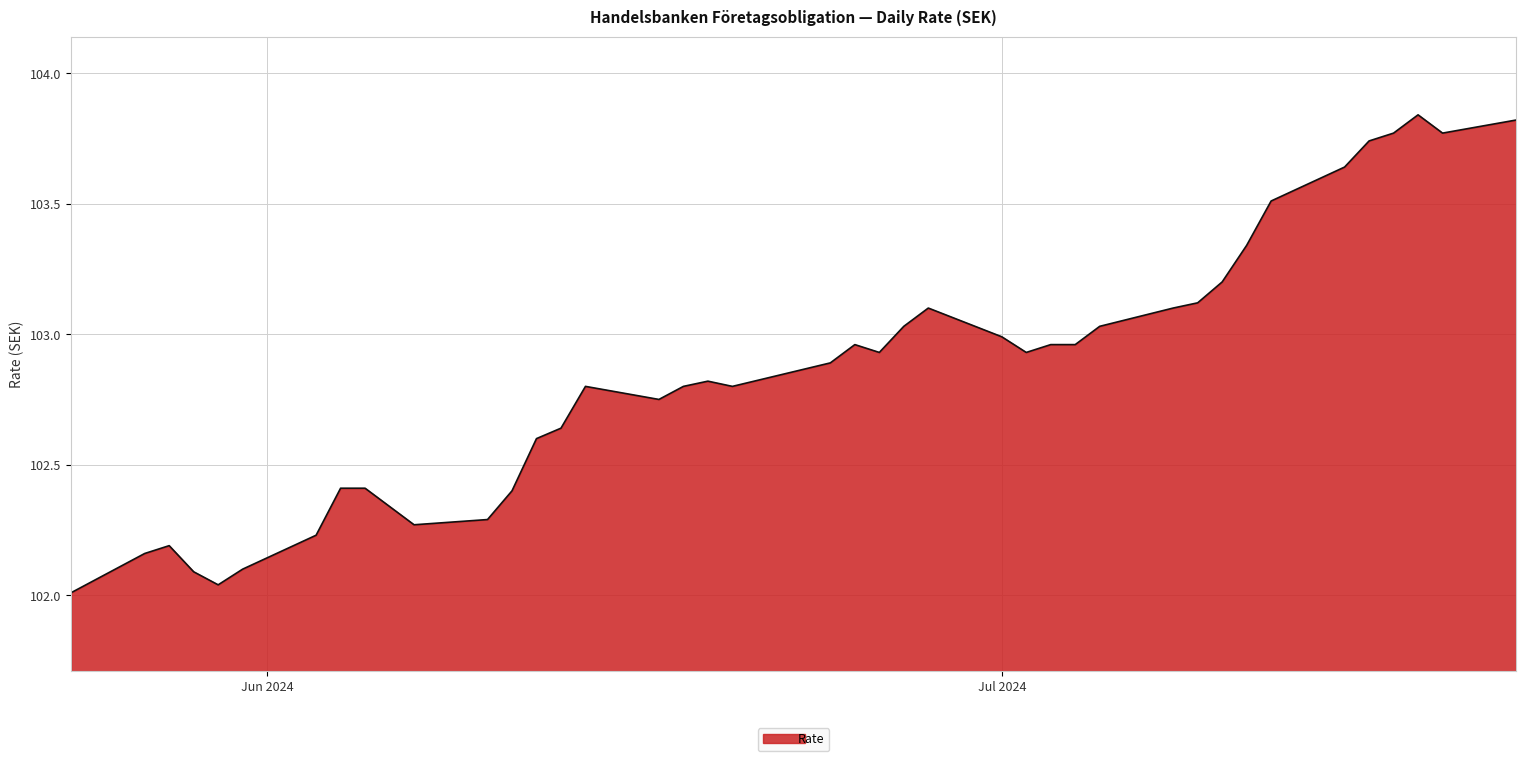

Rank the categories by value from highest to lowest.

18.07.2024, 22.07.2024, 19.07.2024, 17.07.2024, 16.07.2024, 15.07.2024, 12.07.2024, 11.07.2024, 10.07.2024, 09.07.2024, 08.07.2024, 28.06.2024, 05.07.2024, 27.06.2024, 01.07.2024, 04.07.2024, 03.07.2024, 25.06.2024, 02.07.2024, 26.06.2024, 24.06.2024, 19.06.2024, 20.06.2024, 18.06.2024, 14.06.2024, 17.06.2024, 13.06.2024, 12.06.2024, 05.06.2024, 04.06.2024, 11.06.2024, 10.06.2024, 07.06.2024, 03.06.2024, 28.05.2024, 27.05.2024, 31.05.2024, 29.05.2024, 30.05.2024, 24.05.2024